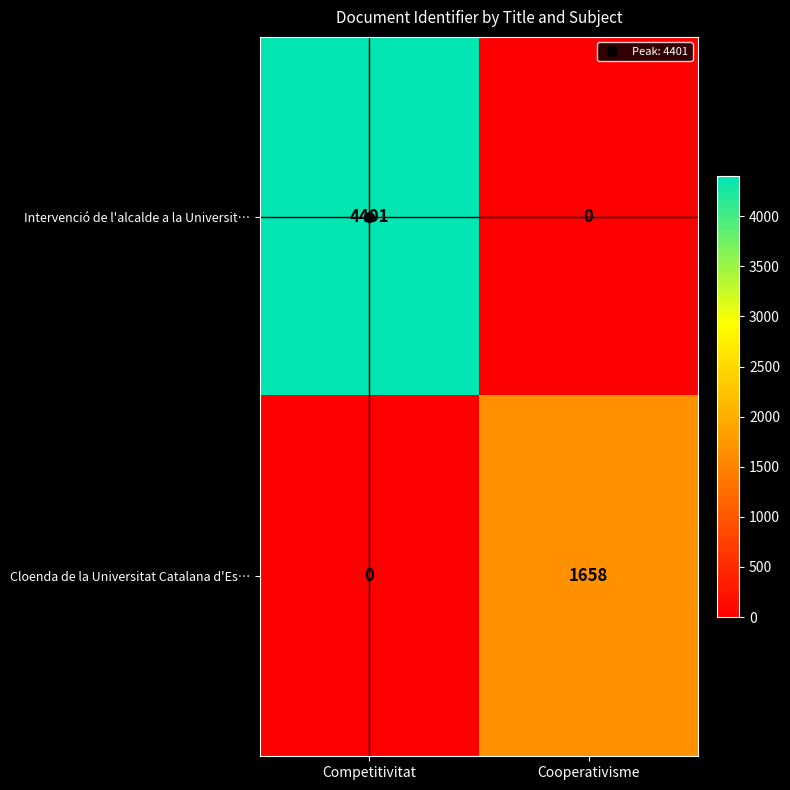

Is it true that Cloenda de la Universitat Catalana d'Es… equals 1658 at Cooperativisme?

True